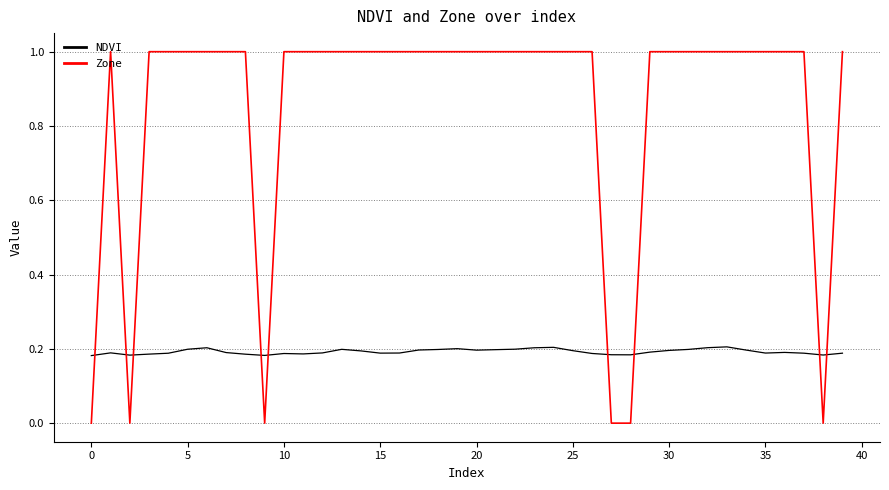

What is the difference between the maximum and minimum values in the Zone series?

1.0